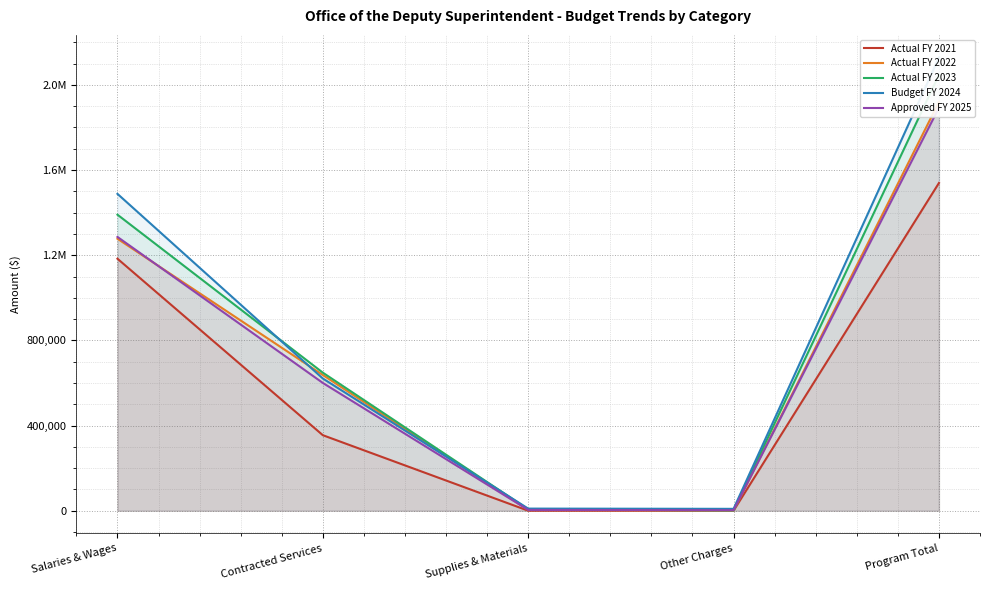

True or false: Approved FY 2025 and Budget FY 2024 cross at least once.

False